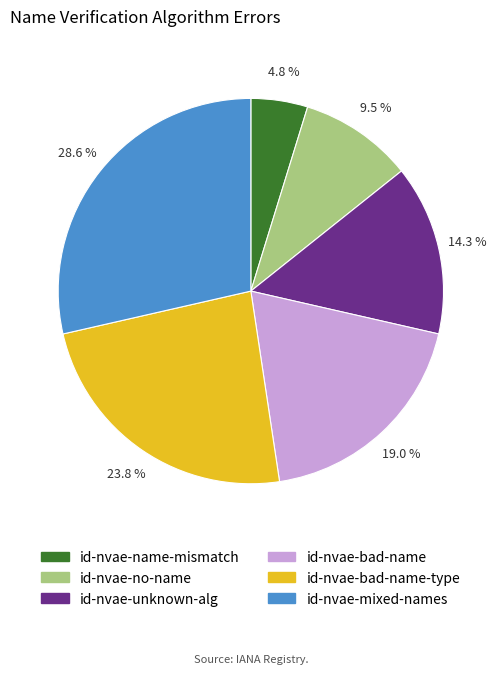

To the nearest percent, what is the average slice percentage?

17%